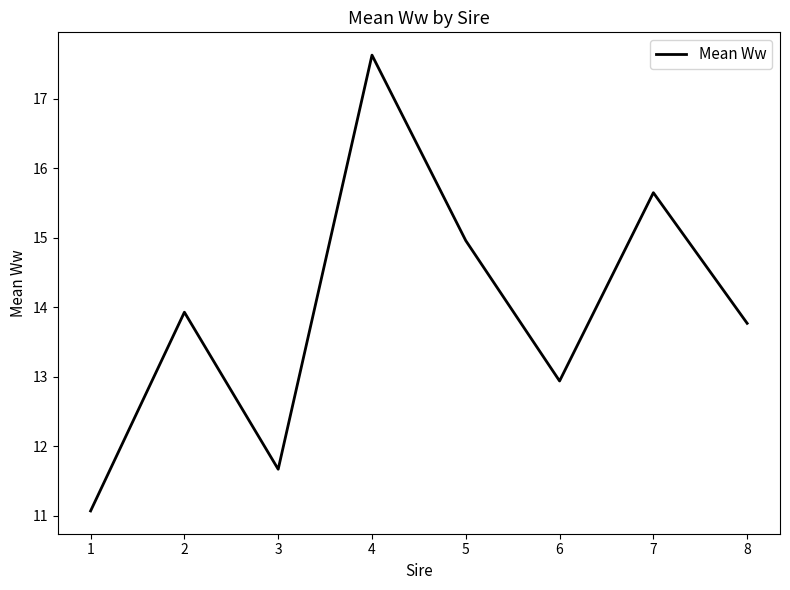

What is the approximate value at 6?

12.9